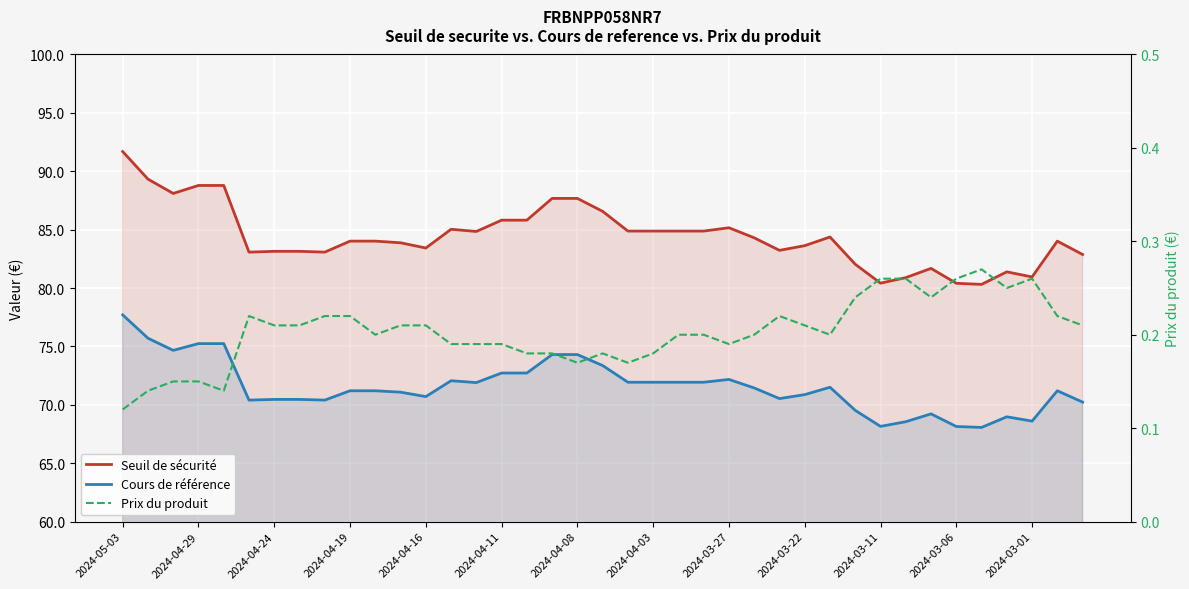

Is it true that Prix du produit equals 0.1 at 2024-03-06?

False